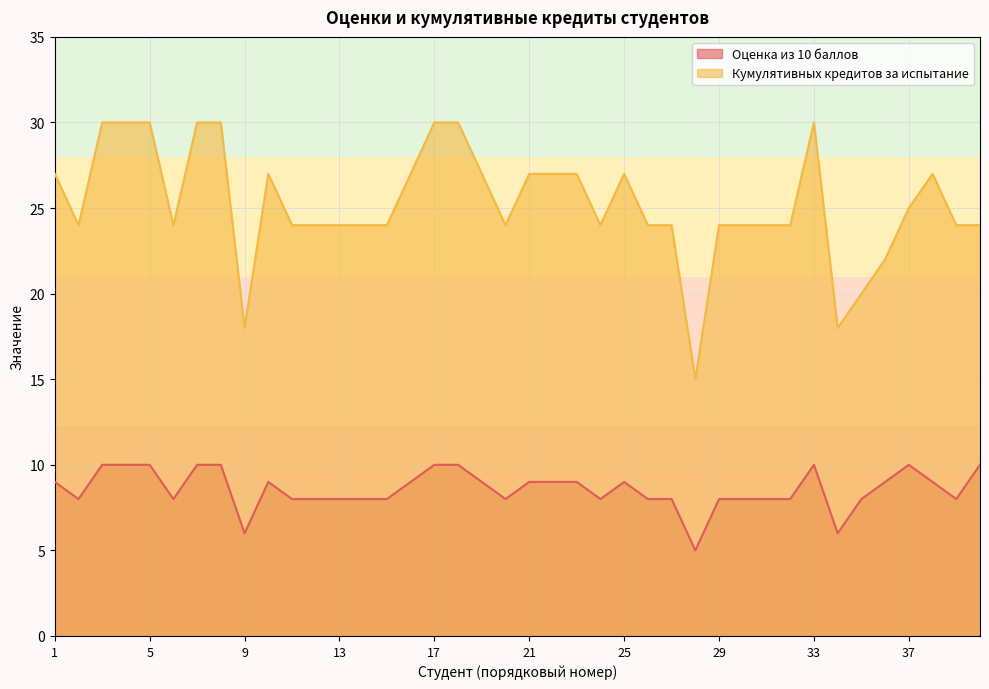

Reading left to right, what are all the values shown in this chart?

Оценка из 10 баллов: 1=9	2=8	3=10	4=10	5=10	6=8	7=10	8=10	9=6	10=9	11=8	12=8	13=8	14=8	15=8	16=9	17=10	18=10	19=9	20=8	21=9	22=9	23=9	24=8	25=9	26=8	27=8	28=5	29=8	30=8	31=8	32=8	33=10	34=6	35=8	36=9	37=10	38=9	39=8	40=10
Кумулятивных кредитов за испытание: 1=27	2=24	3=30	4=30	5=30	6=24	7=30	8=30	9=18	10=27	11=24	12=24	13=24	14=24	15=24	16=27	17=30	18=30	19=27	20=24	21=27	22=27	23=27	24=24	25=27	26=24	27=24	28=15	29=24	30=24	31=24	32=24	33=30	34=18	35=20	36=22	37=25	38=27	39=24	40=24